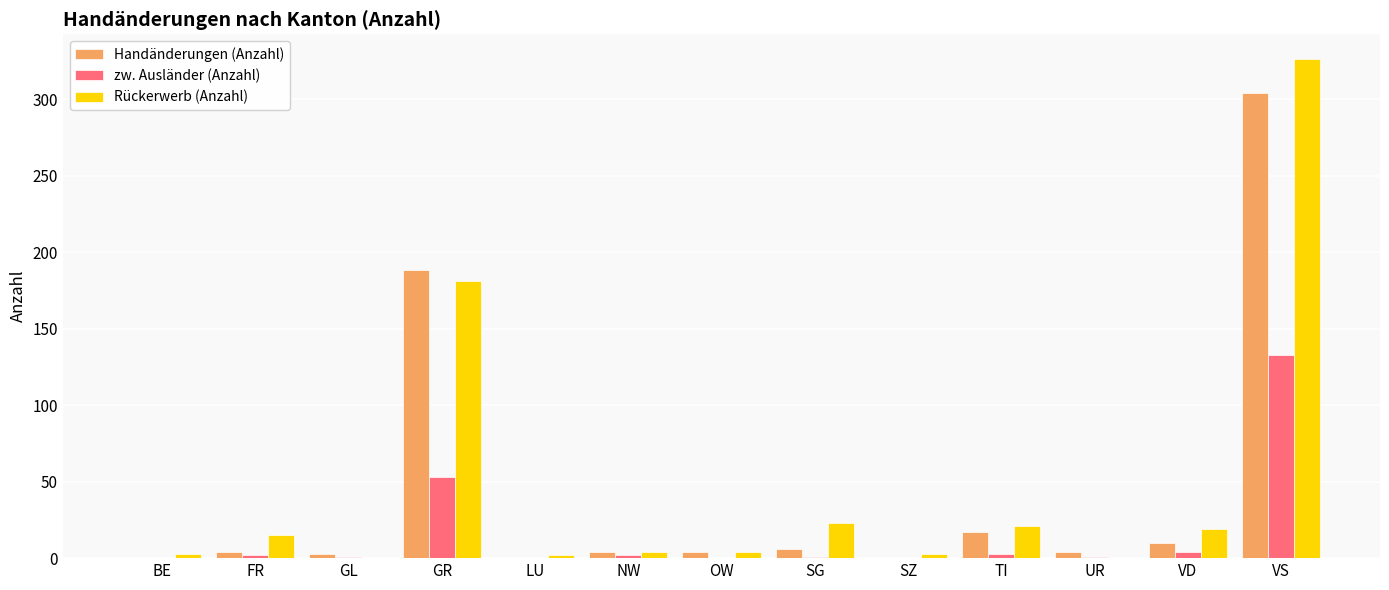

The value of zw. Ausländer (Anzahl) at OW is 71. True or false?

False